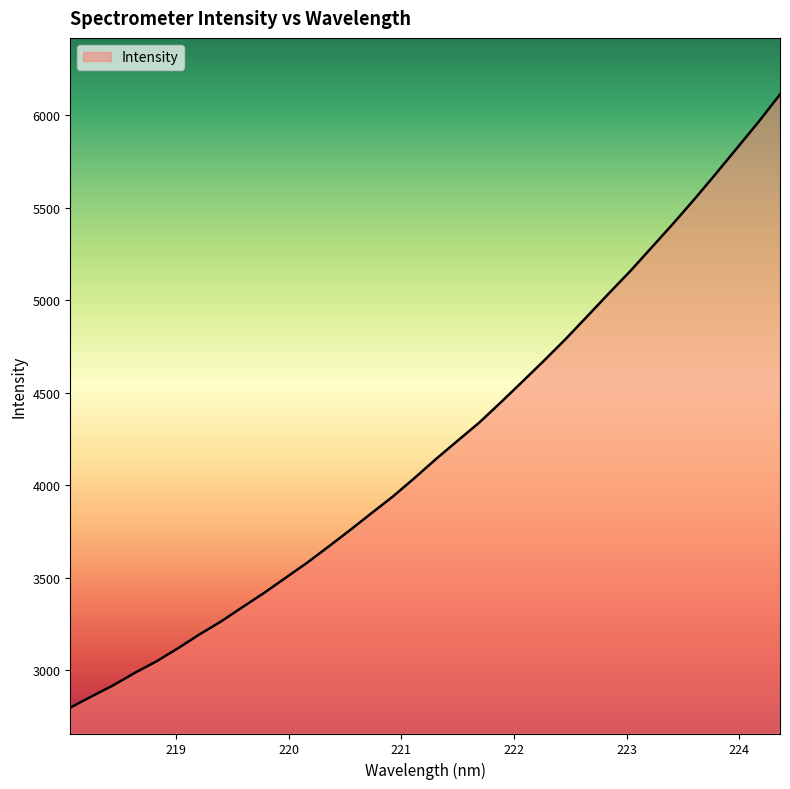

What is the difference between the maximum and minimum values?

3316.6